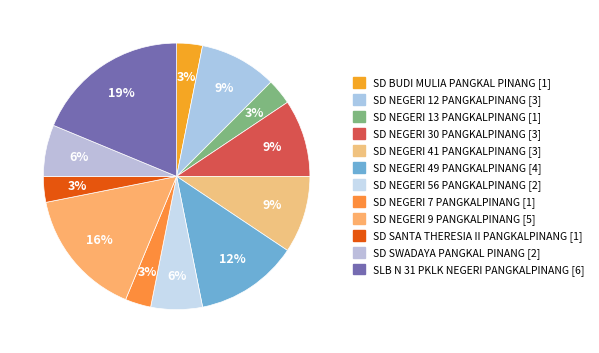

True or false: SD NEGERI 41 PANGKALPINANG accounts for 9% of the total.

True